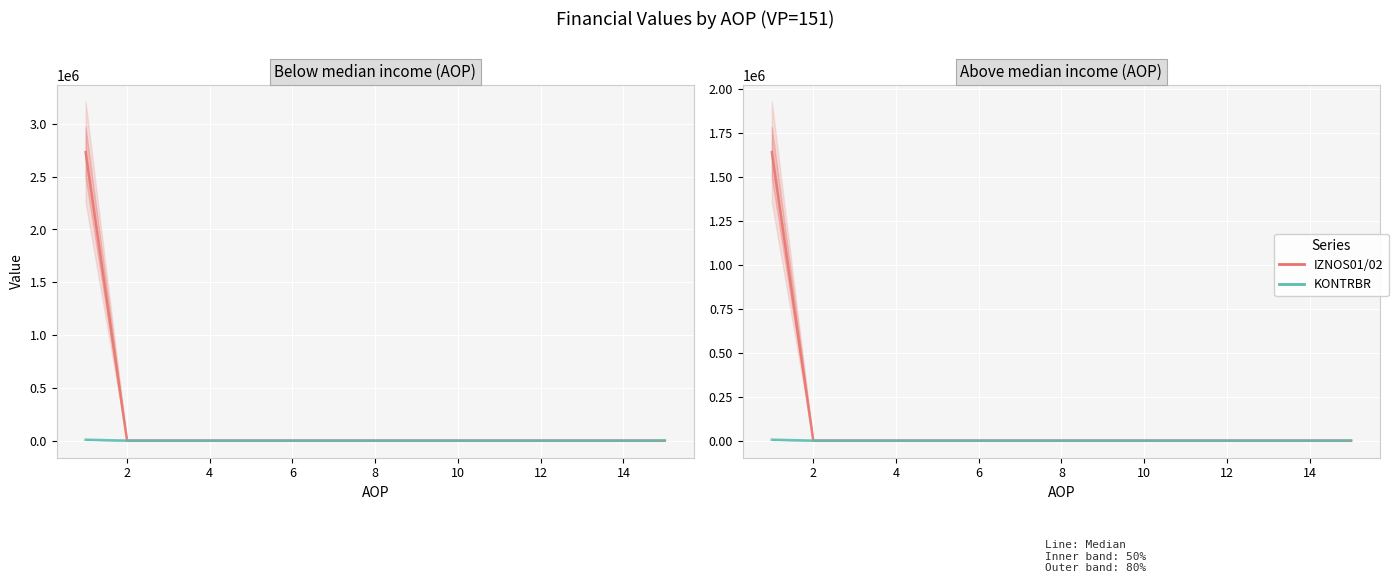

True or false: IZNOS01/02 (Red) and KONTRBR (Teal) cross at least once.

False